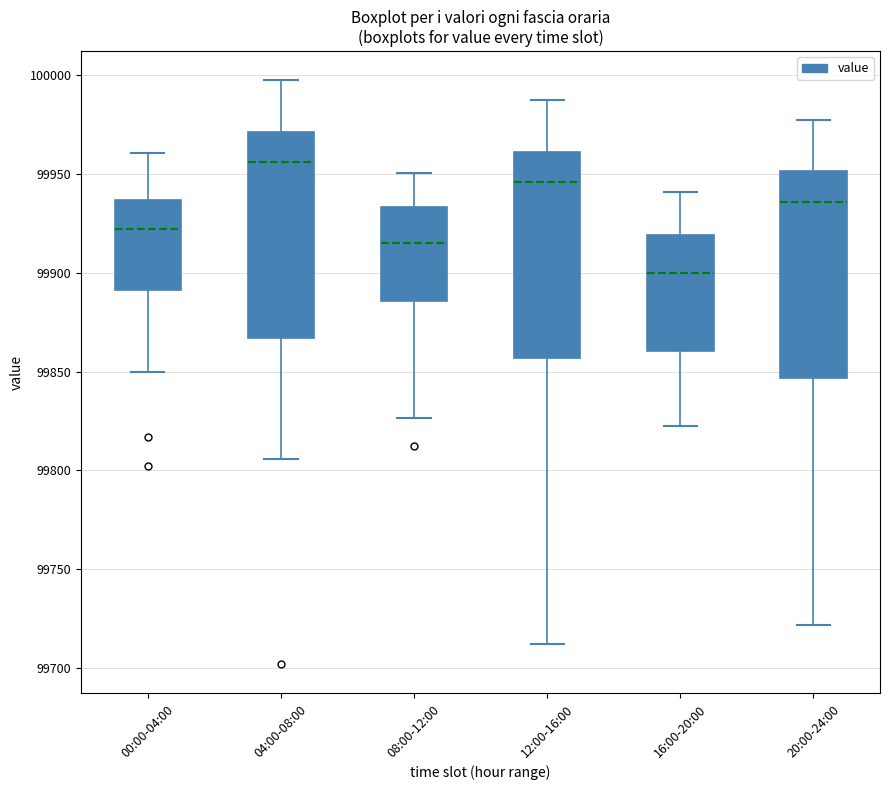

Where is the upper edge of the box for 08:00-12:00 on the y-axis? The values are not printed on the chart, so give them approximately, as read against the axis.

99935